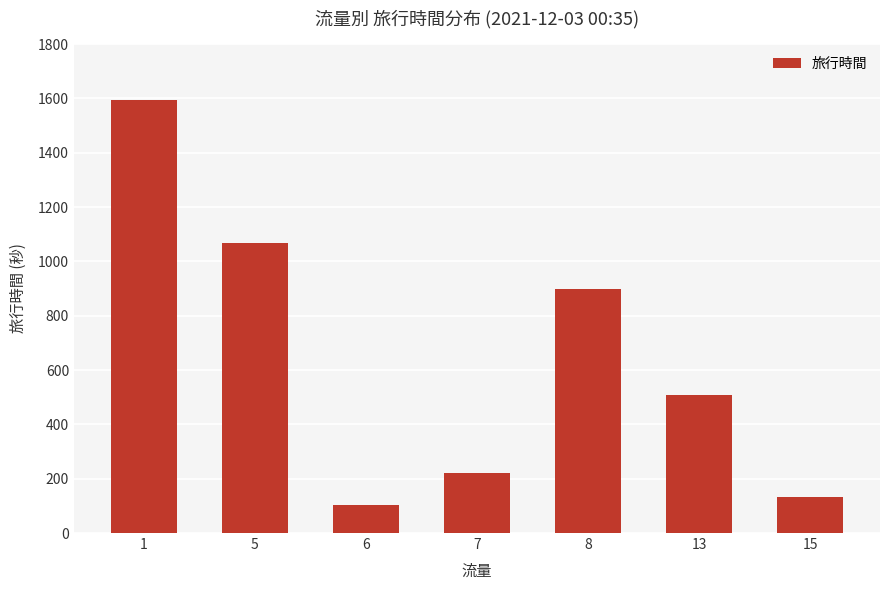

What is the difference between the second highest and minimum values?

966